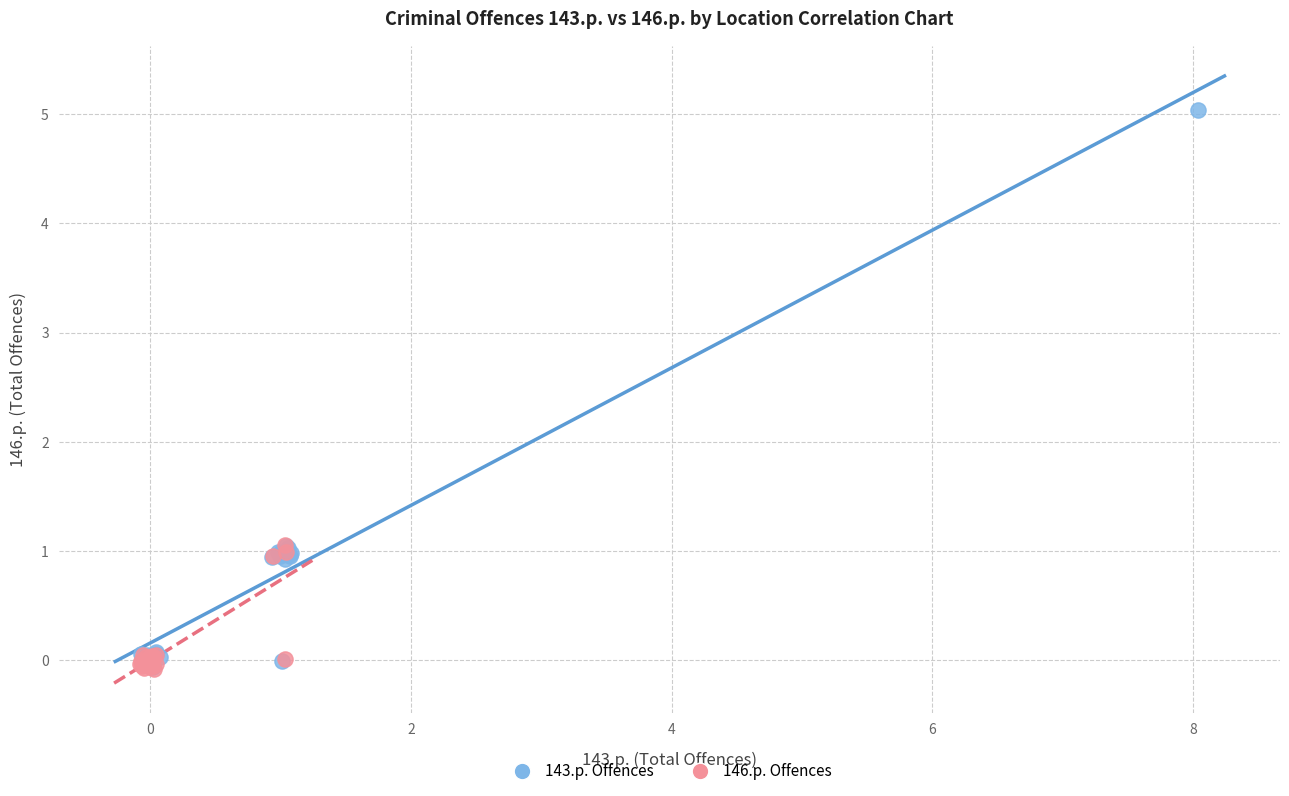

Which series has the widest spread of Y values?

143.p. Offences